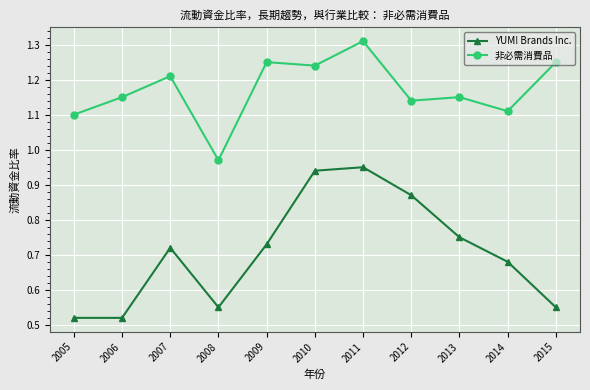

The 非必需消費品 series shows 1.9 at 2014. True or false?

False